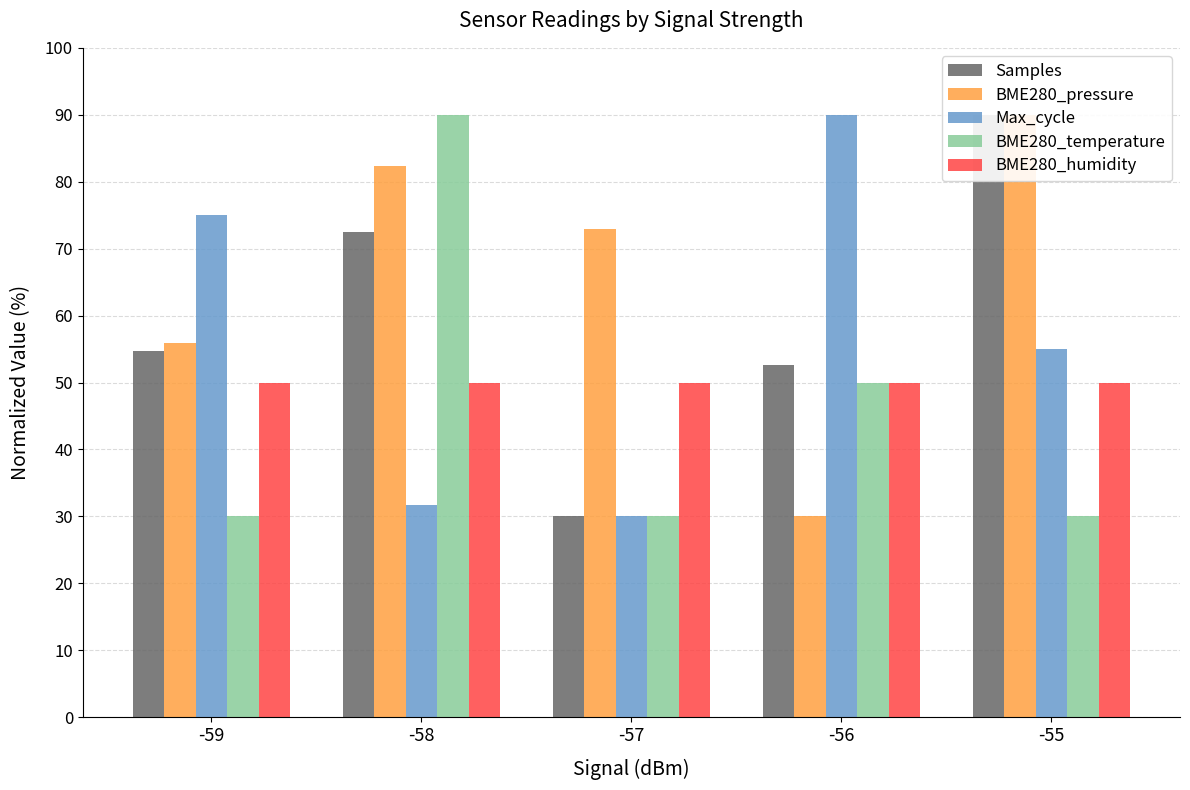

At which label is BME280_temperature closest to 60?

-56